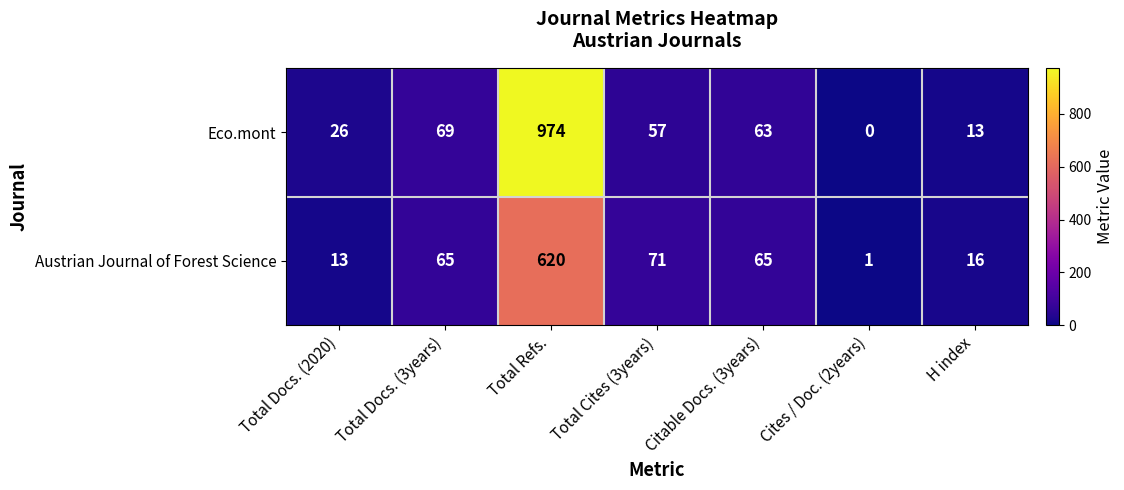

How many categories are shown in the chart?

7